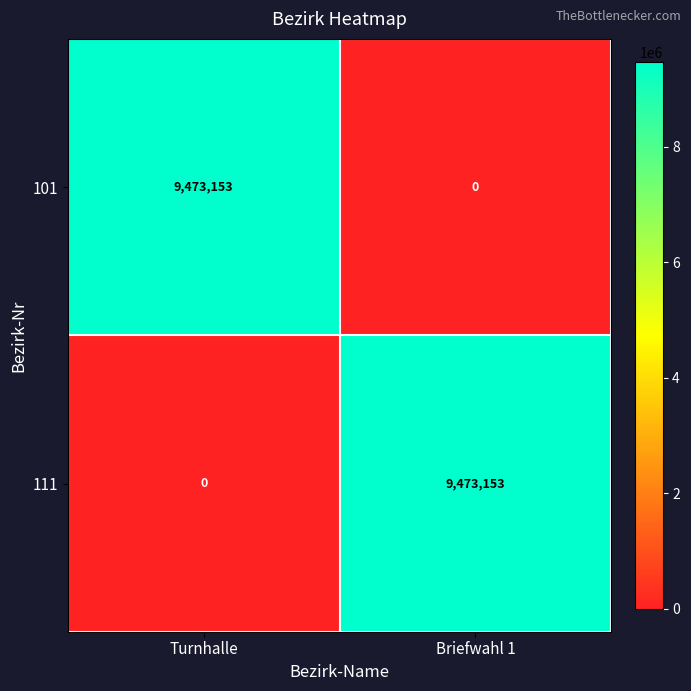

What is the sum of the 101 values at Turnhalle and Briefwahl 1?

9473153